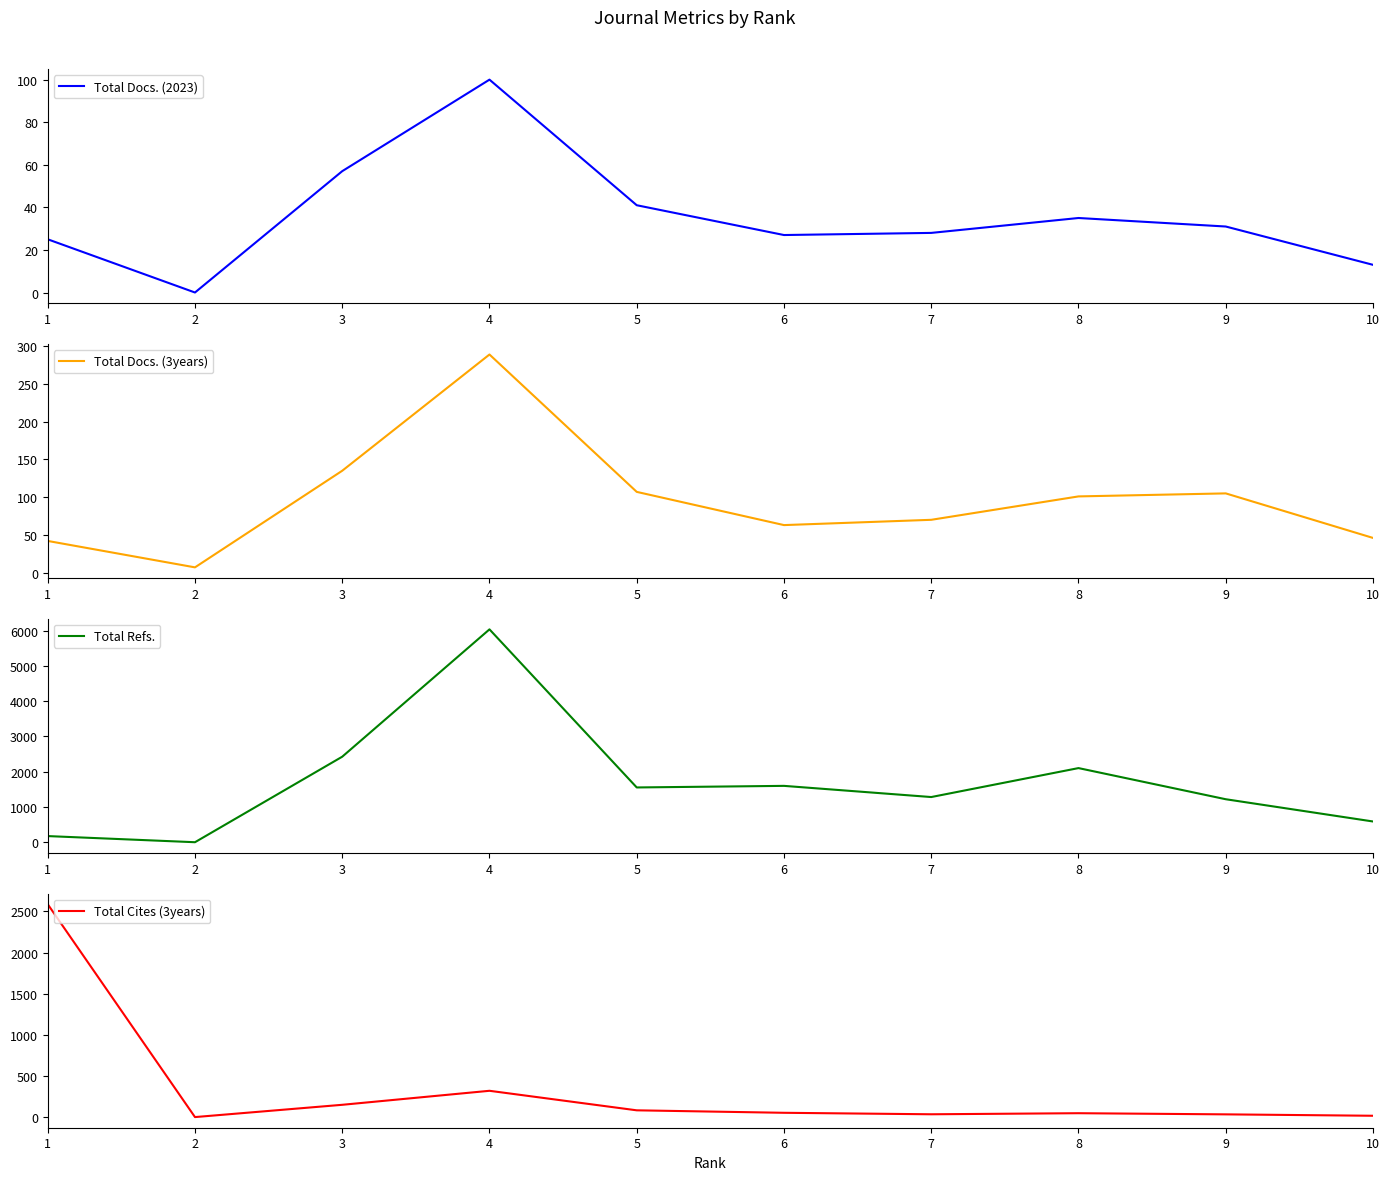

At which category is the sum across all series the highest?

4